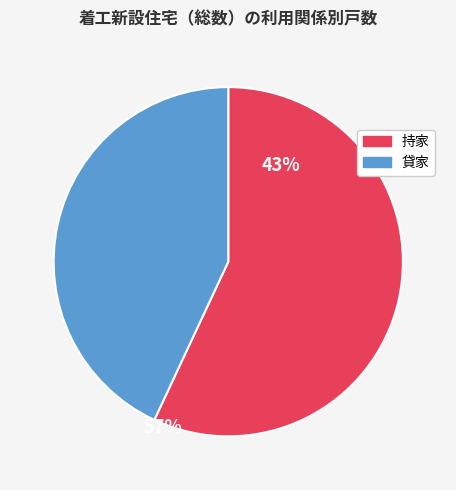

Does any single category account for the majority?

Yes